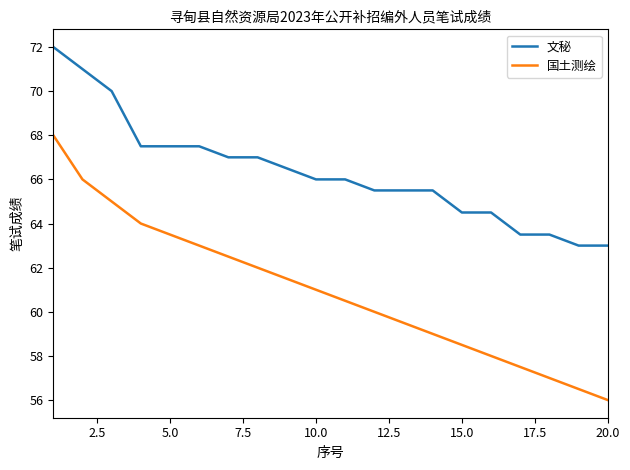

How many series are shown in this chart?

2